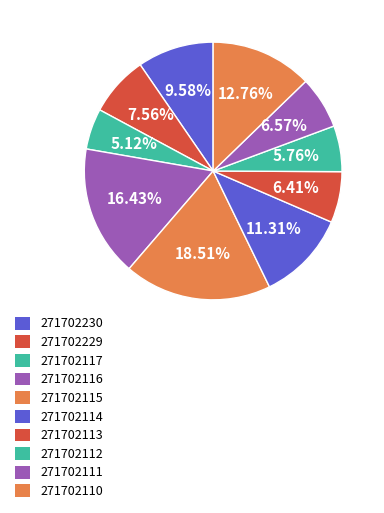

Is it true that 271702114 is 11% of the pie?

True